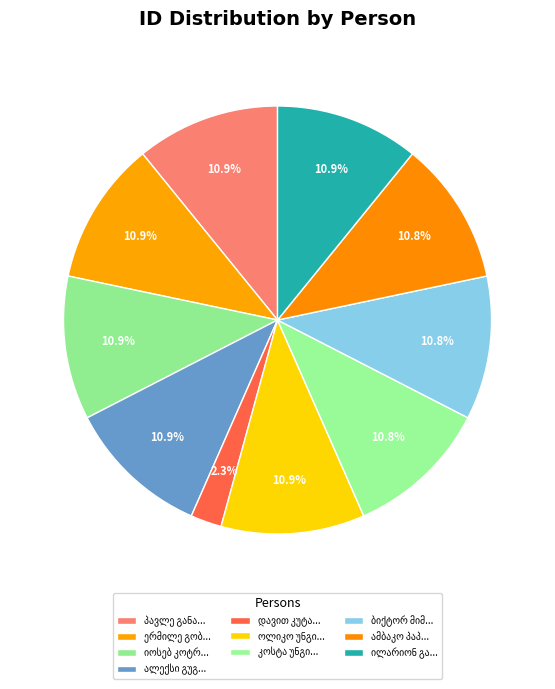

What is the change in value from პავლე განაია to დავით კუტალაძე?

-18179